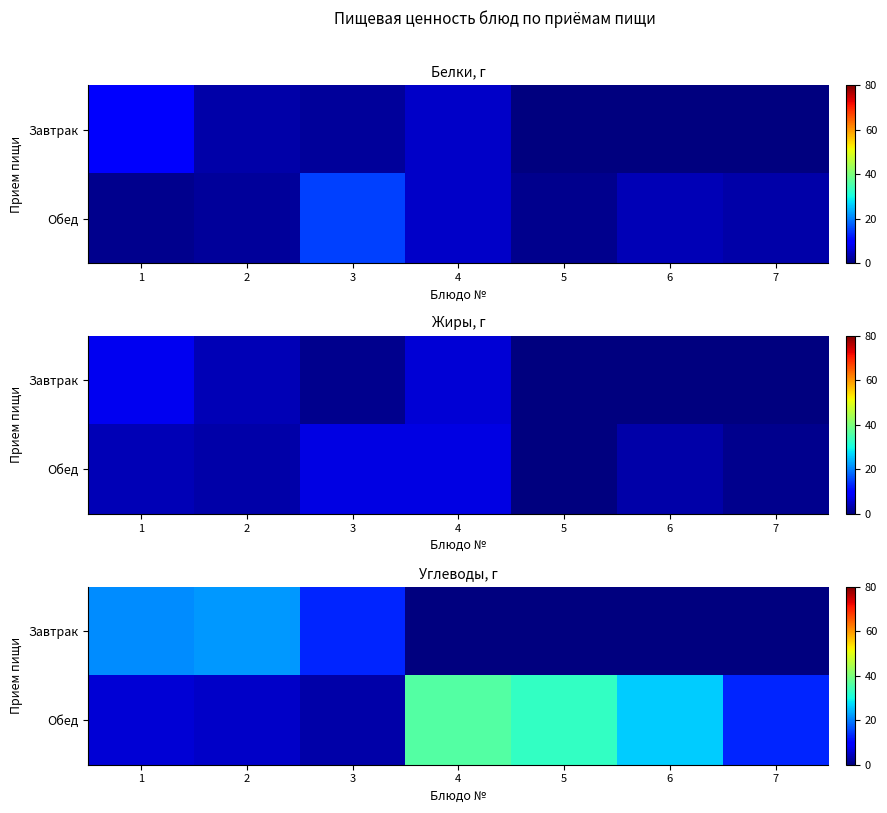

What is the spread (max minus min) of values at 4?

36